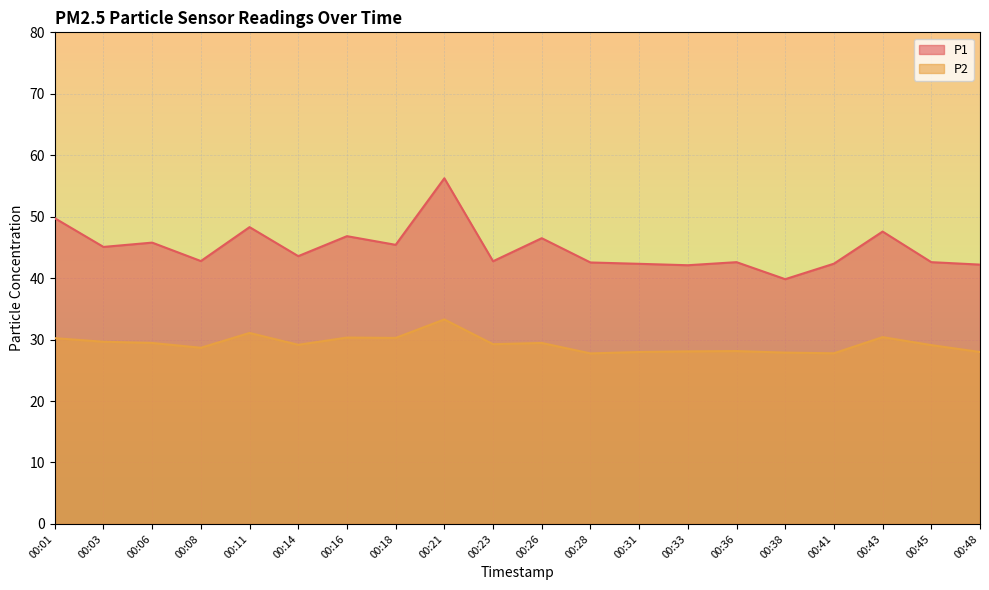

What is the maximum value shown in the chart?

56.2